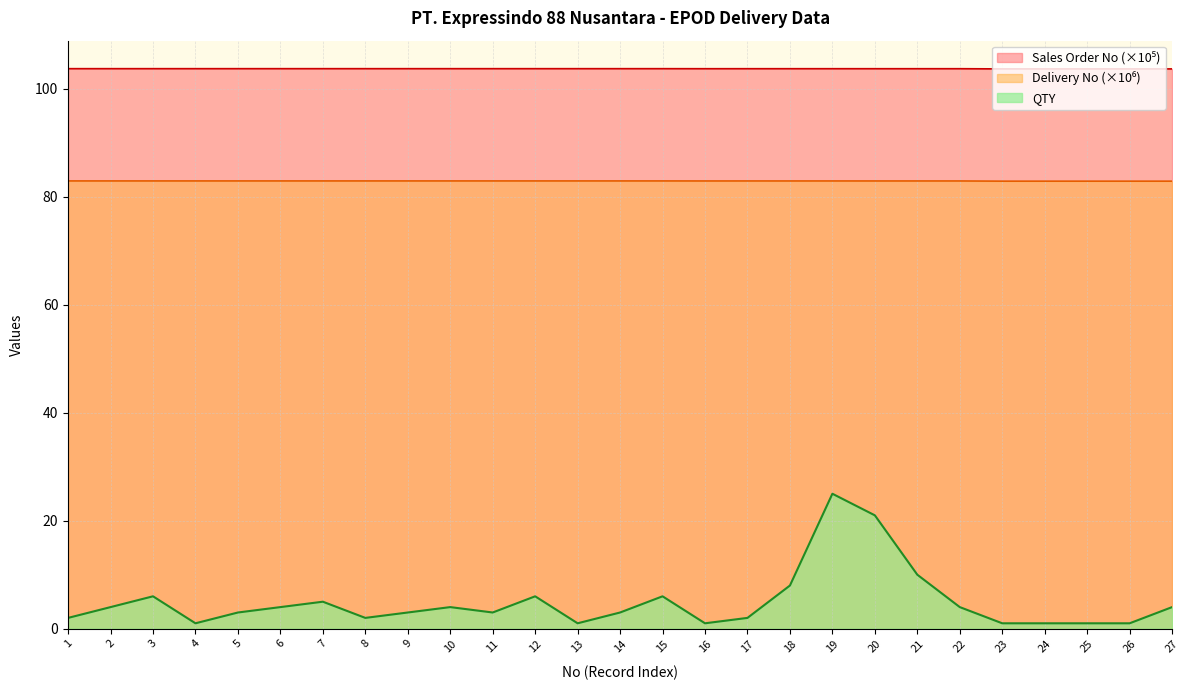

True or false: QTY and Sales Order No intersect in this chart.

False